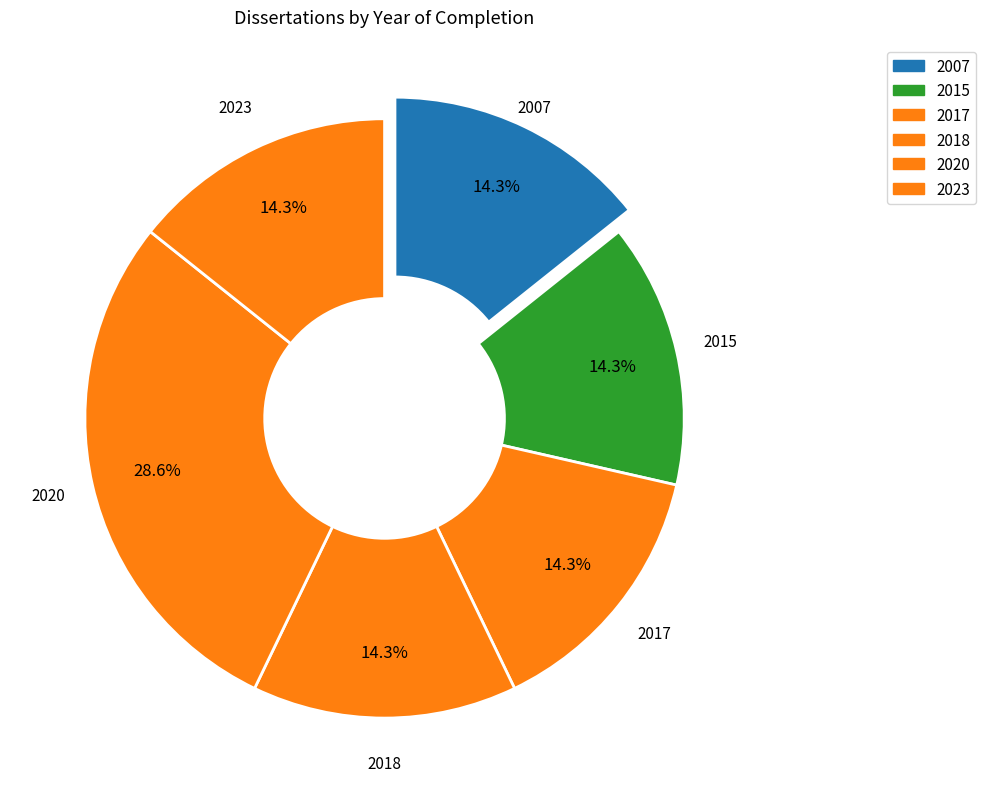

Count the number of slices in the pie.

6